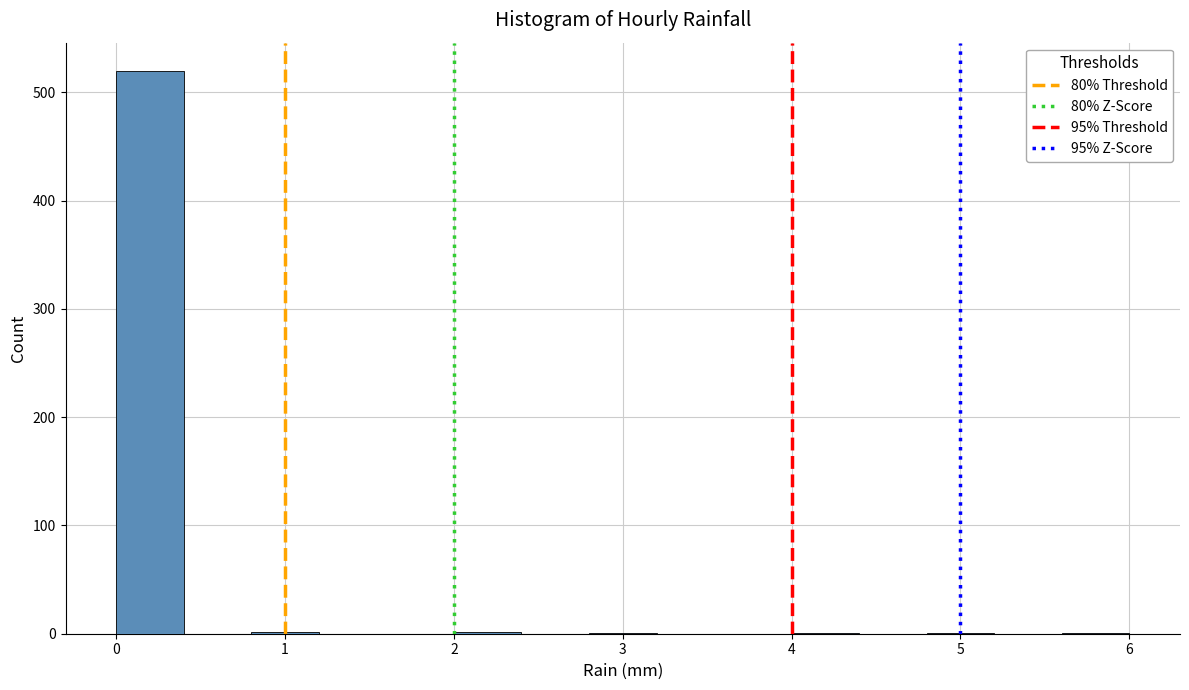

How tall is the bar that spans 0.0 to 0.4 on the x-axis? The values are not printed on the chart, so give them approximately, as read against the axis.

520